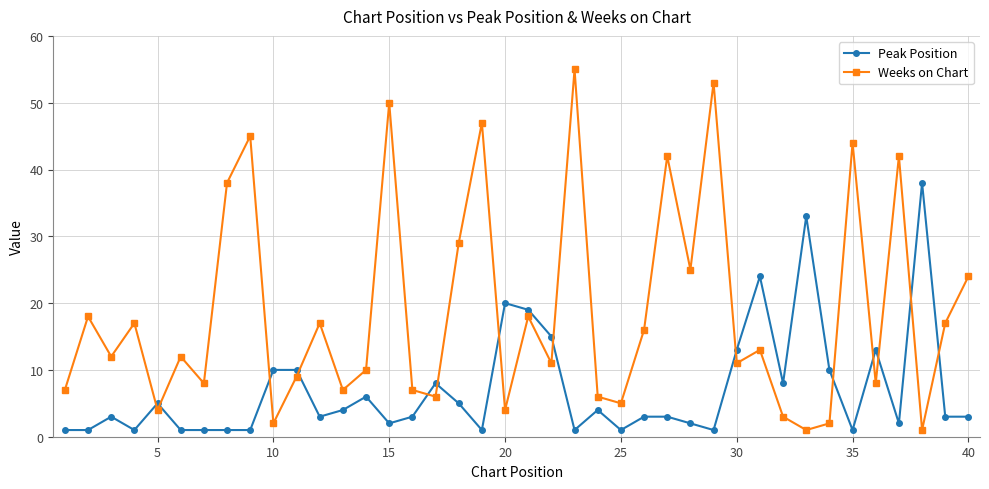

Which series has the widest spread of values?

Weeks on Chart